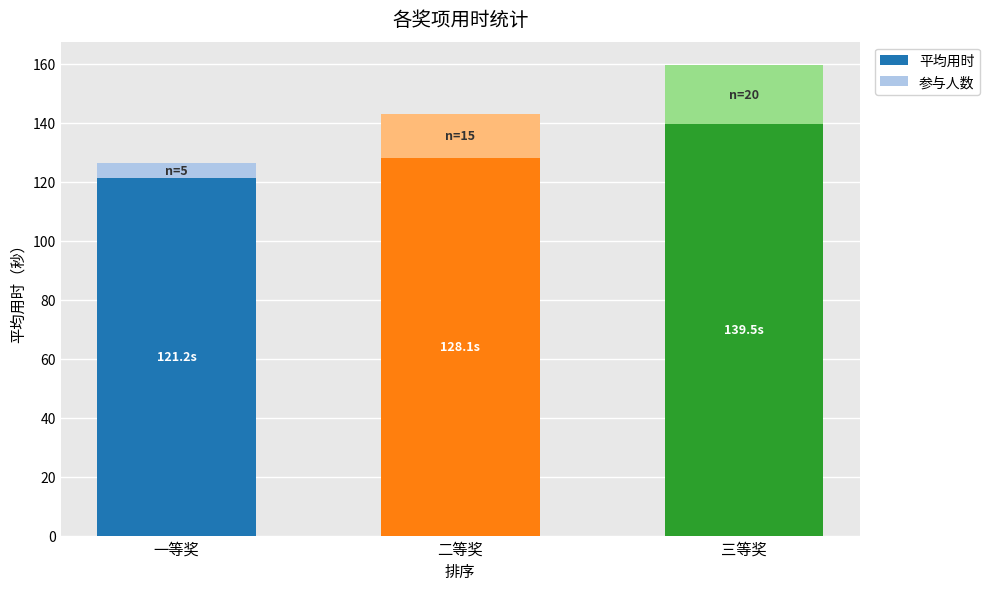

How many distinct data groups are displayed?

2